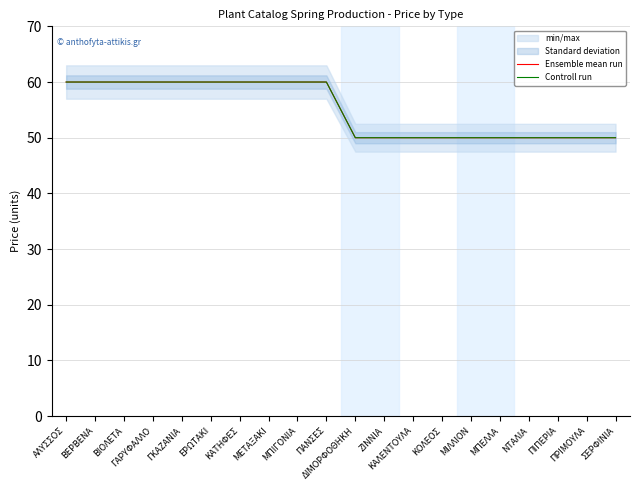

True or false: Controll run and Ensemble mean run intersect in this chart.

False